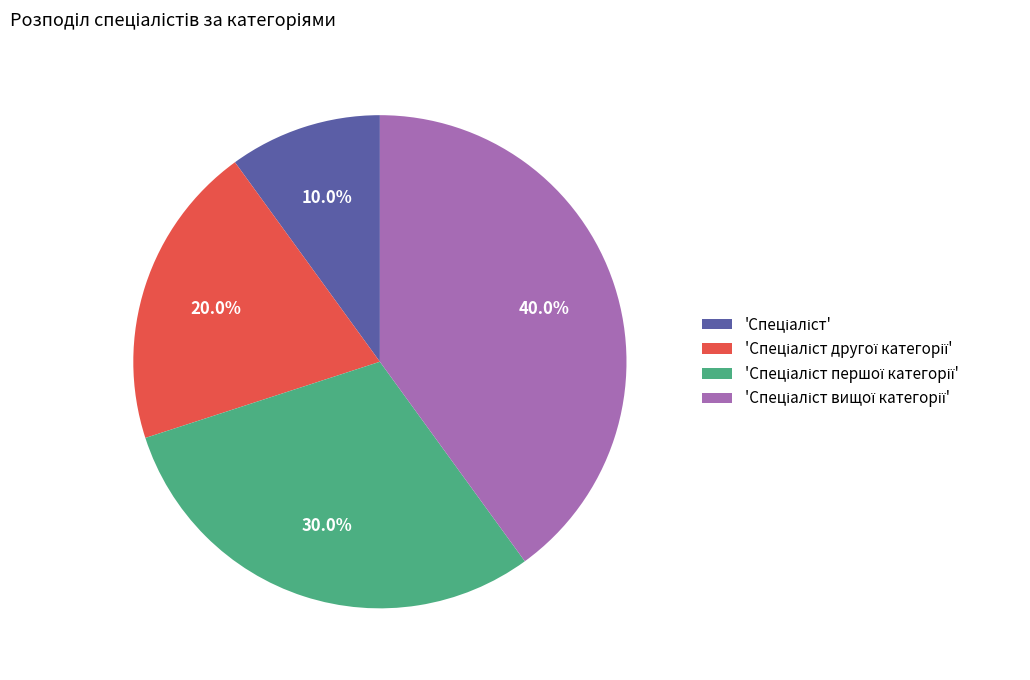

Does any single category account for the majority?

No